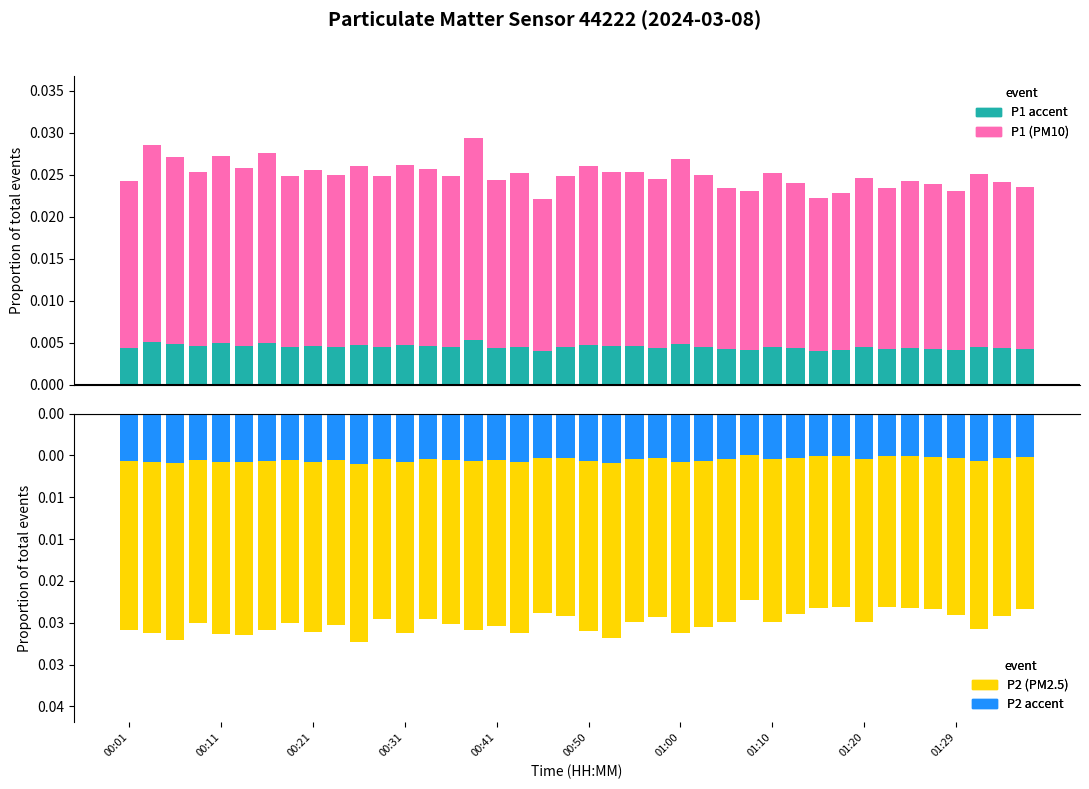

List the labels in order of P2 (PM2.5) value, smallest first.

10, 00:21, 21, 00:50, 00:41, 00:11, 24, 12, 17, 01:20, 20, 01:00, 00:01, 15, 37, 25, 16, 01:29, 14, 01:10, 00:31, 22, 26, 28, 32, 11, 13, 23, 19, 38, 36, 29, 18, 39, 35, 34, 30, 33, 31, 27